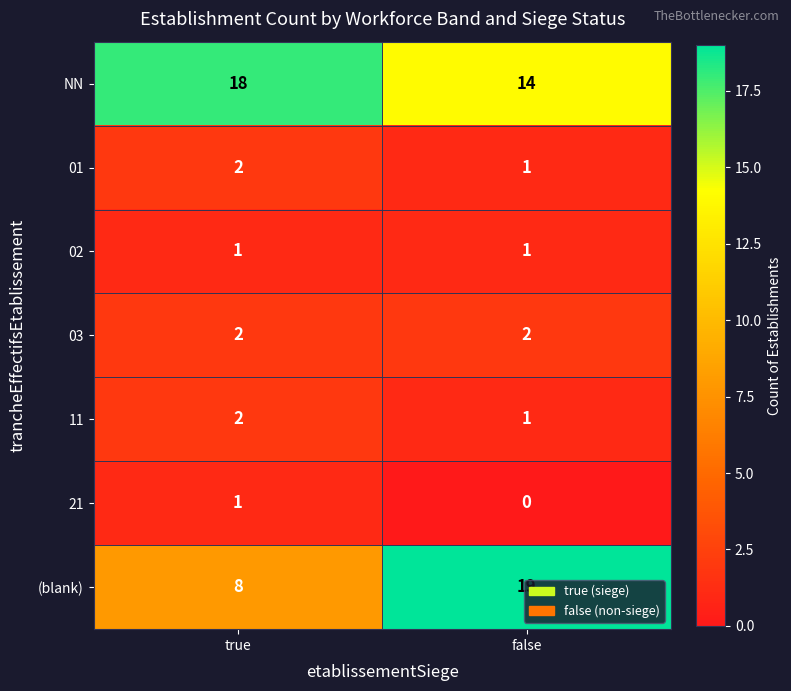

Rank the categories by (blank) value from highest to lowest.

false, true